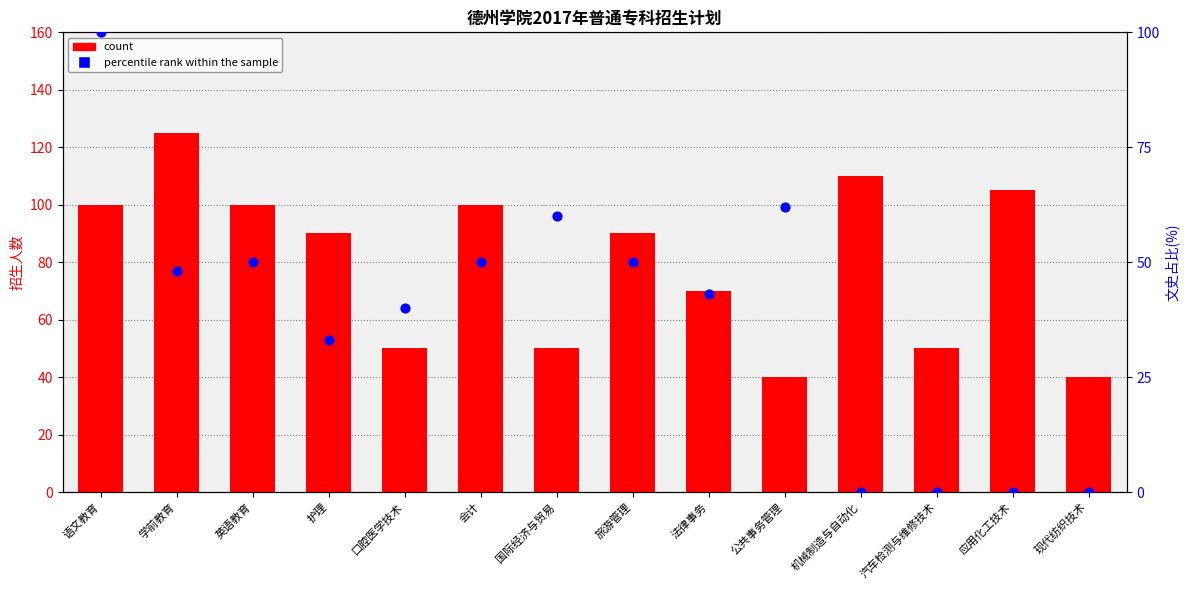

Which series contains the lowest Y value?

percentile rank within the sample